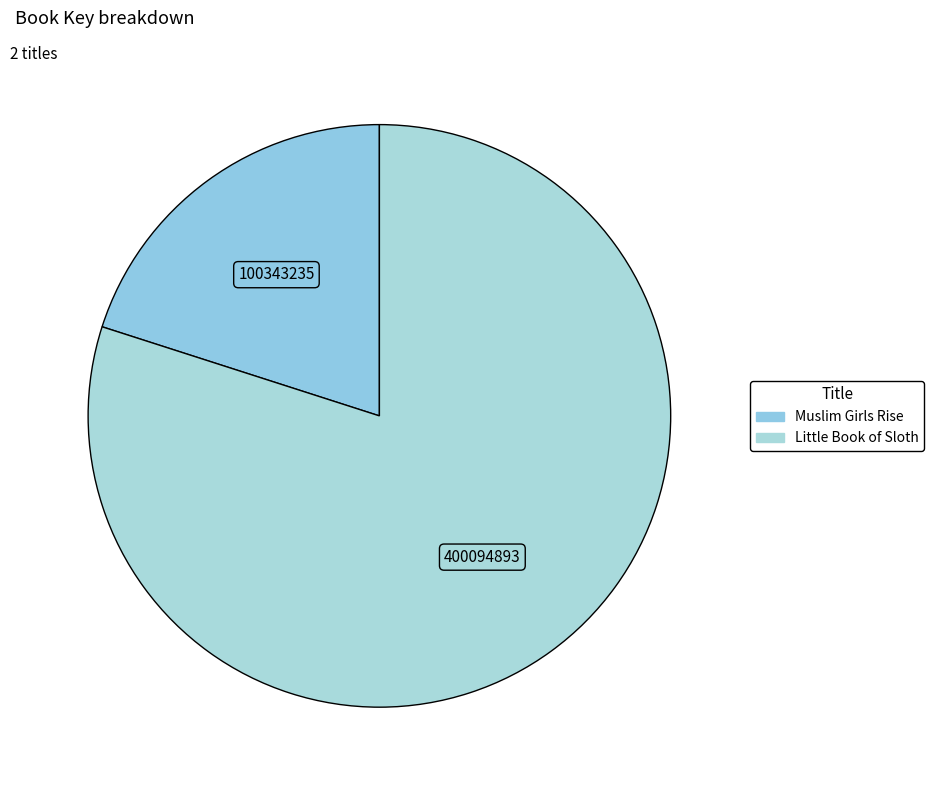

To the nearest percent, what is the difference between the largest and smallest slice percentages?

60%